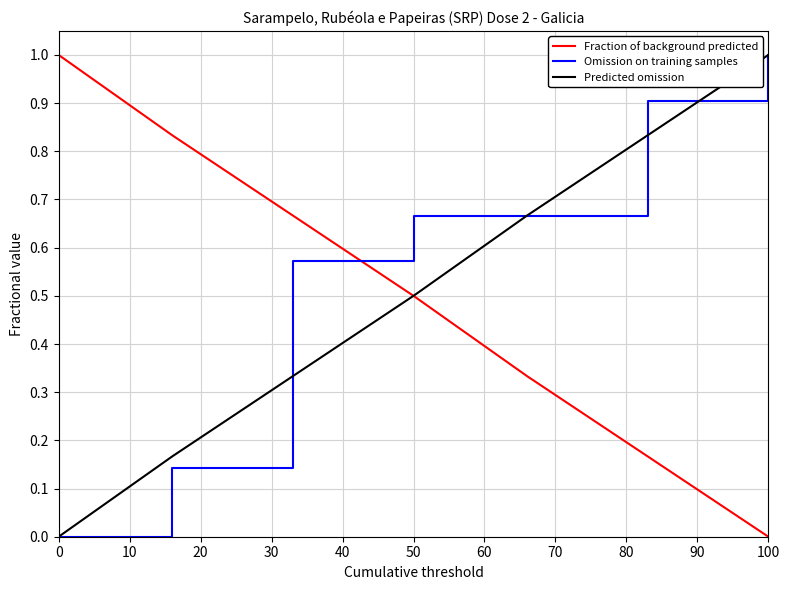

What is the greatest value displayed?

1.0